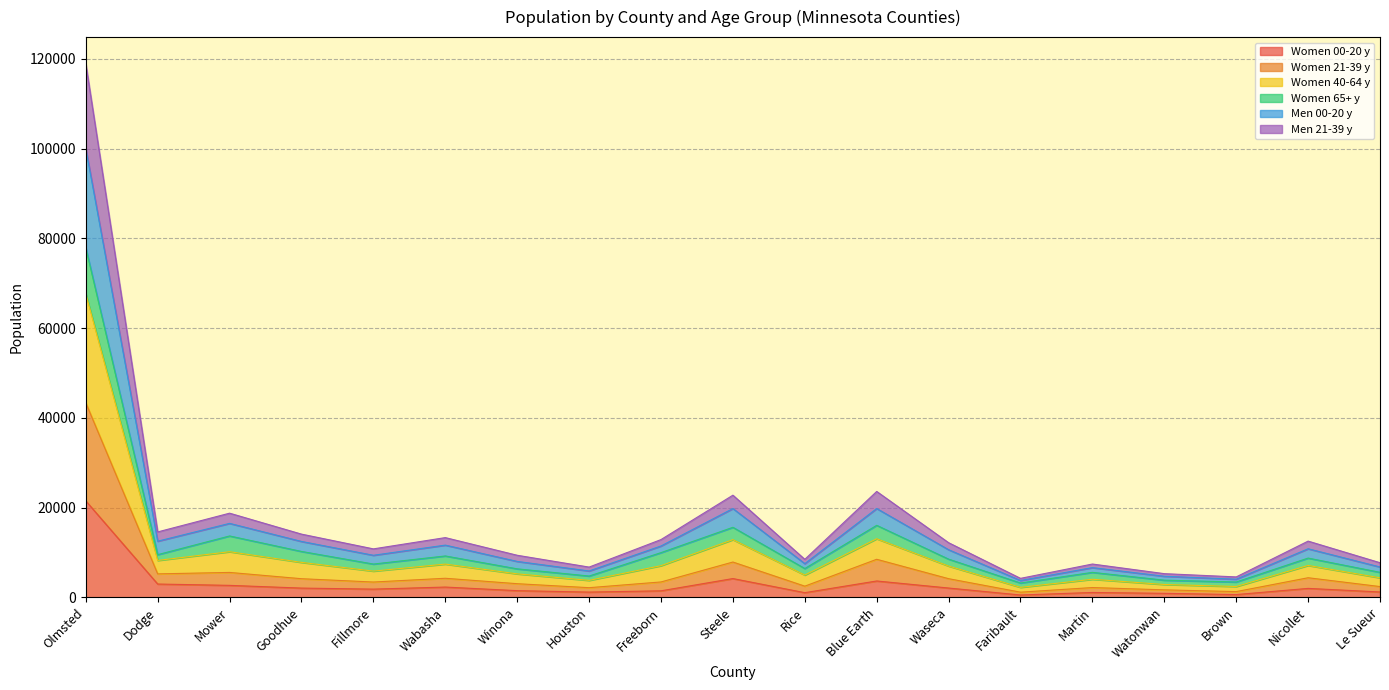

What is the label of the 4th point from the right?

Watonwan